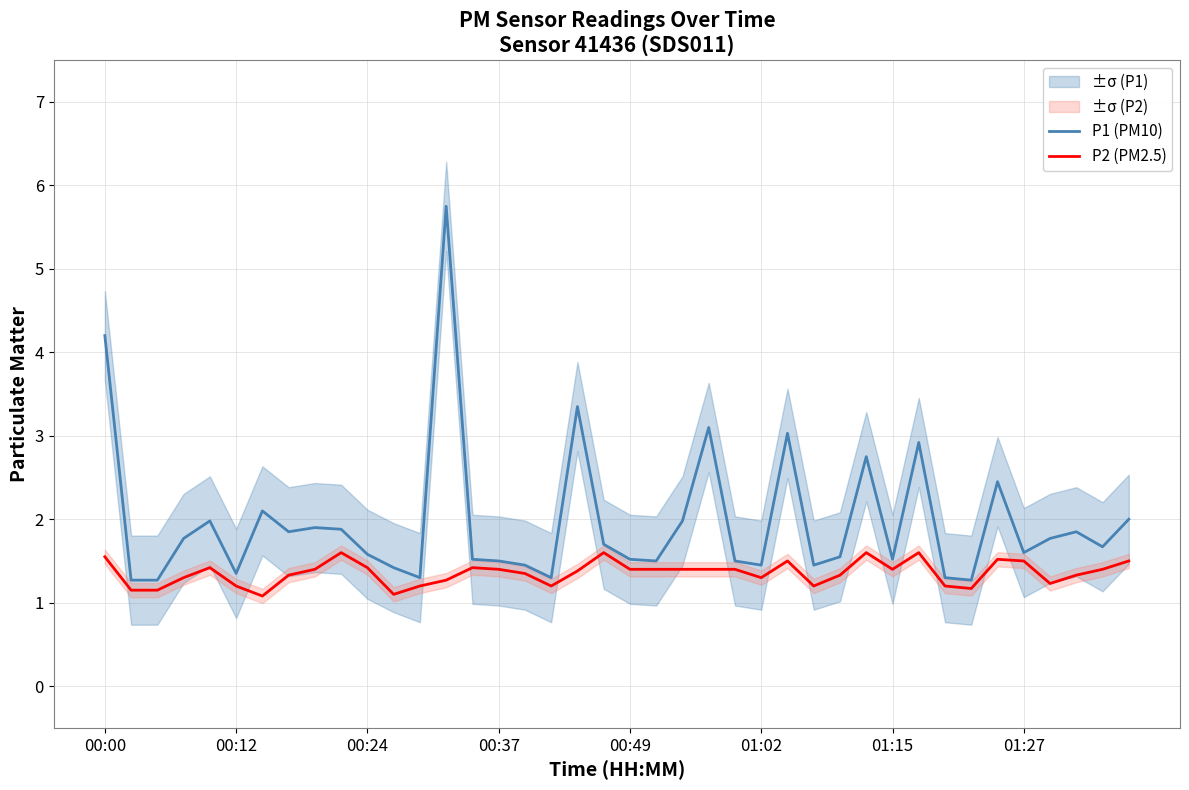

What position from the left is 00:37?

16